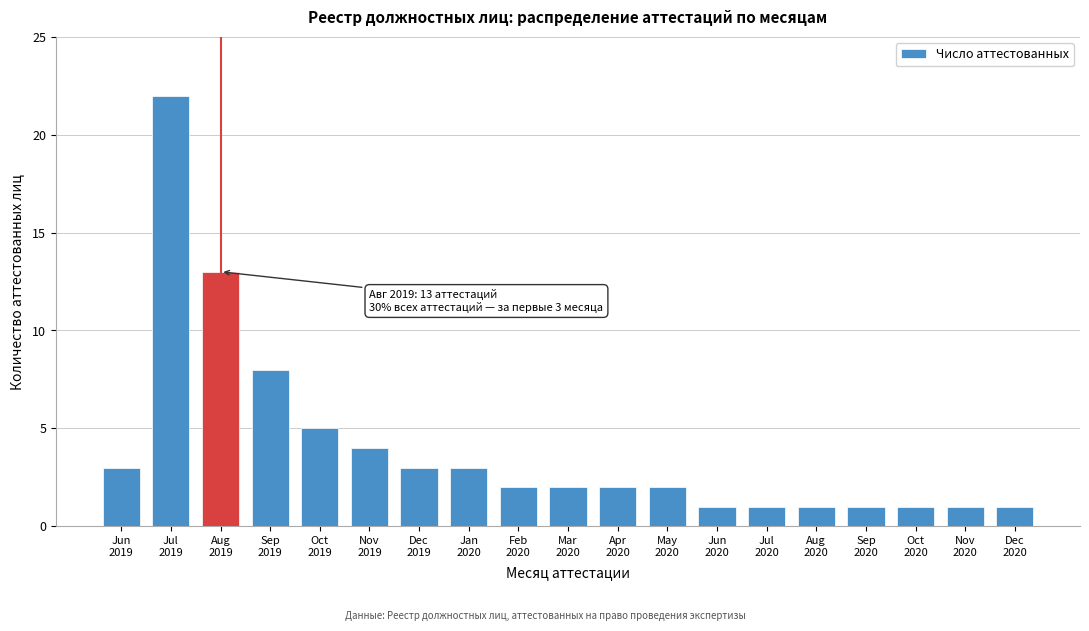

Reading right to left, transcribe all the data shown in this chart.

1	1	1	1	1	1	1	2	2	2	2	3	3	4	5	8	13	22	3